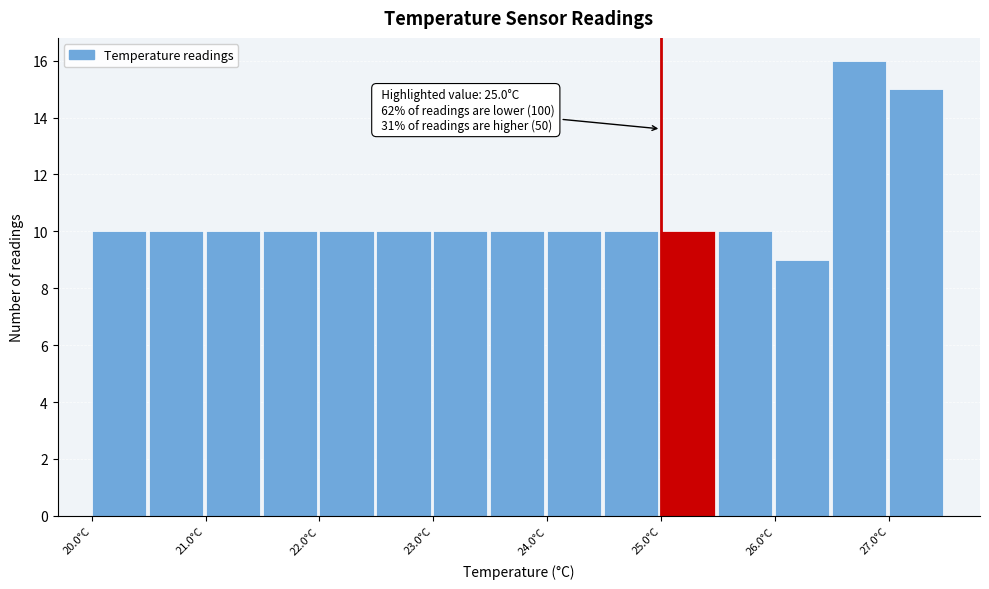

Which range on the x-axis has the tallest bar?

26.5 to 27.0